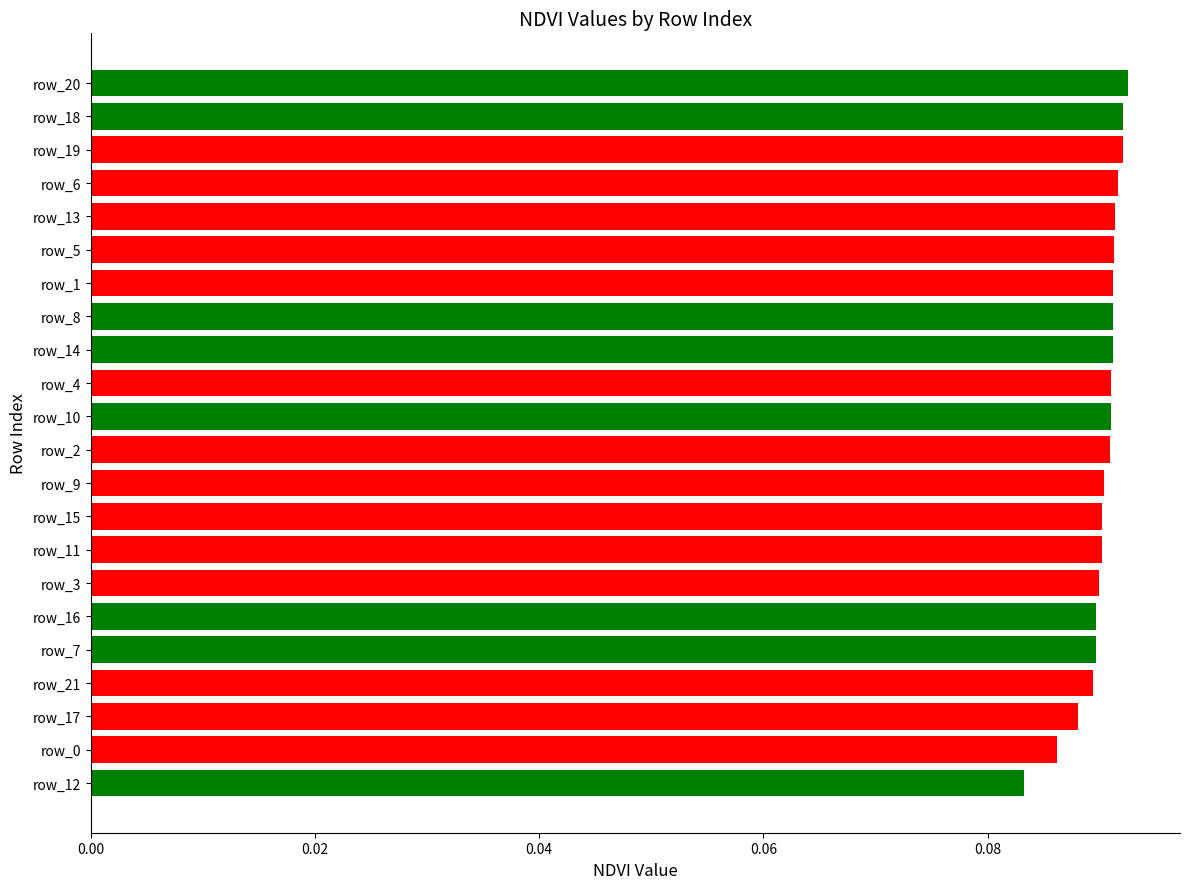

Is it true that the value at row_8 is 0.0?

False